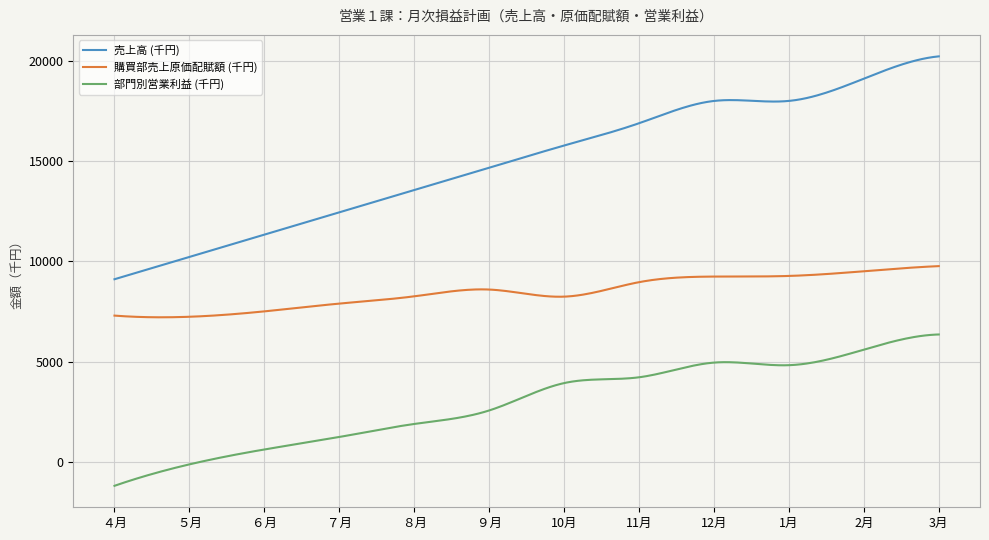

List the series in order of their overall mean, highest first.

売上高 (千円), 購買部売上原価配賦額 (千円), 部門別営業利益 (千円)